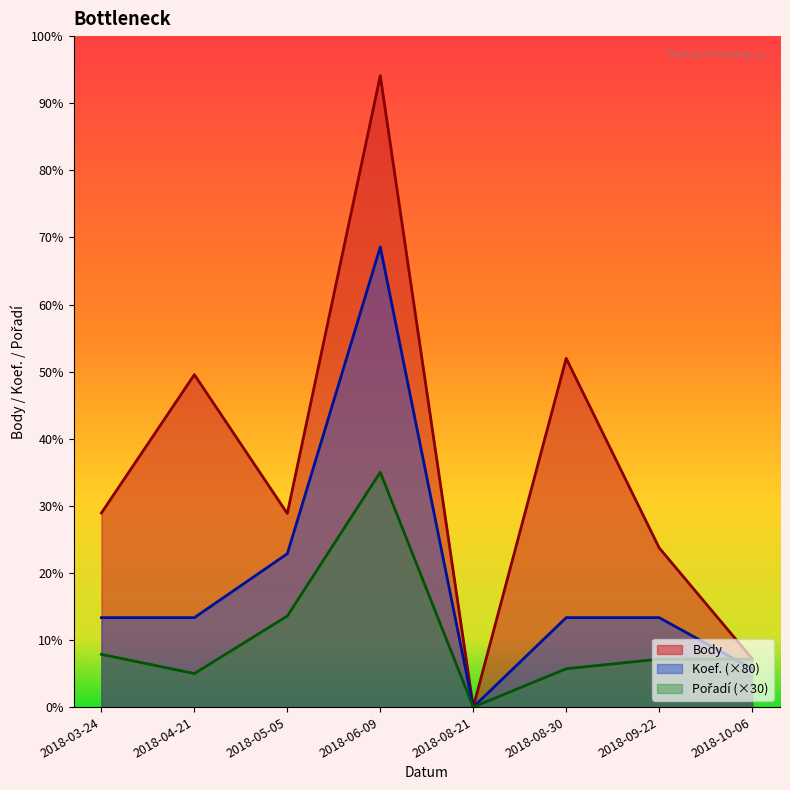

Rank the categories by Body value from lowest to highest.

2018-08-21, 2018-10-06, 2018-09-22, 2018-05-05, 2018-03-24, 2018-04-21, 2018-08-30, 2018-06-09